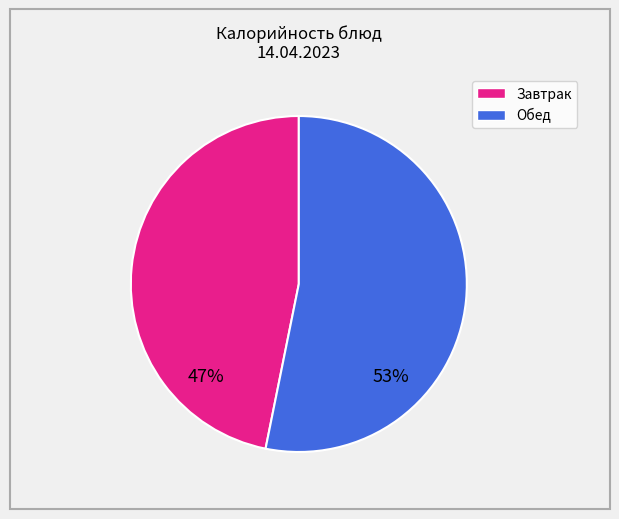

Does any single category account for the majority?

Yes